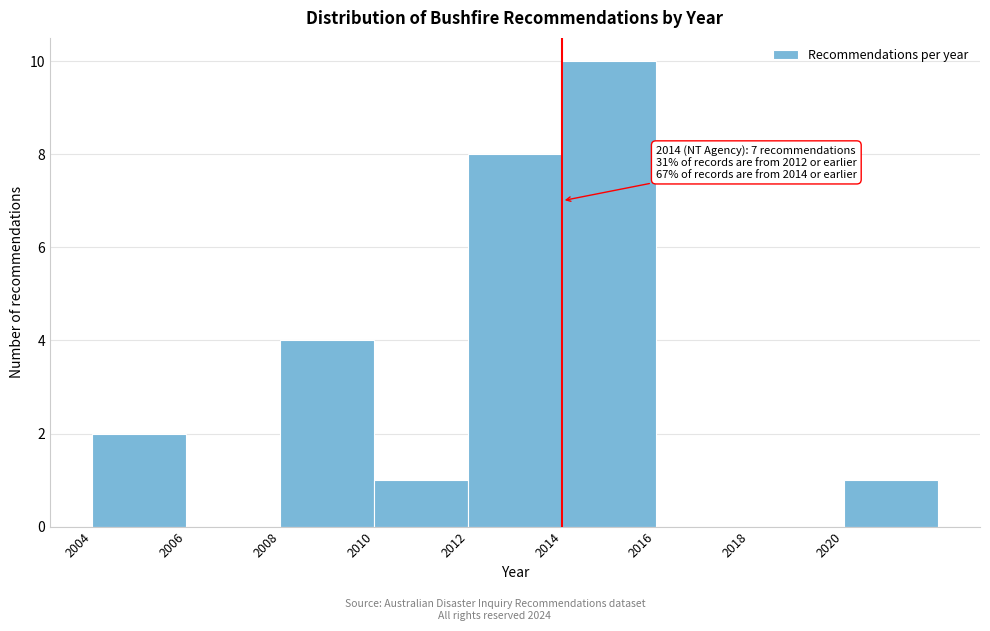

Which range on the x-axis has the tallest bar?

2014 to 2016